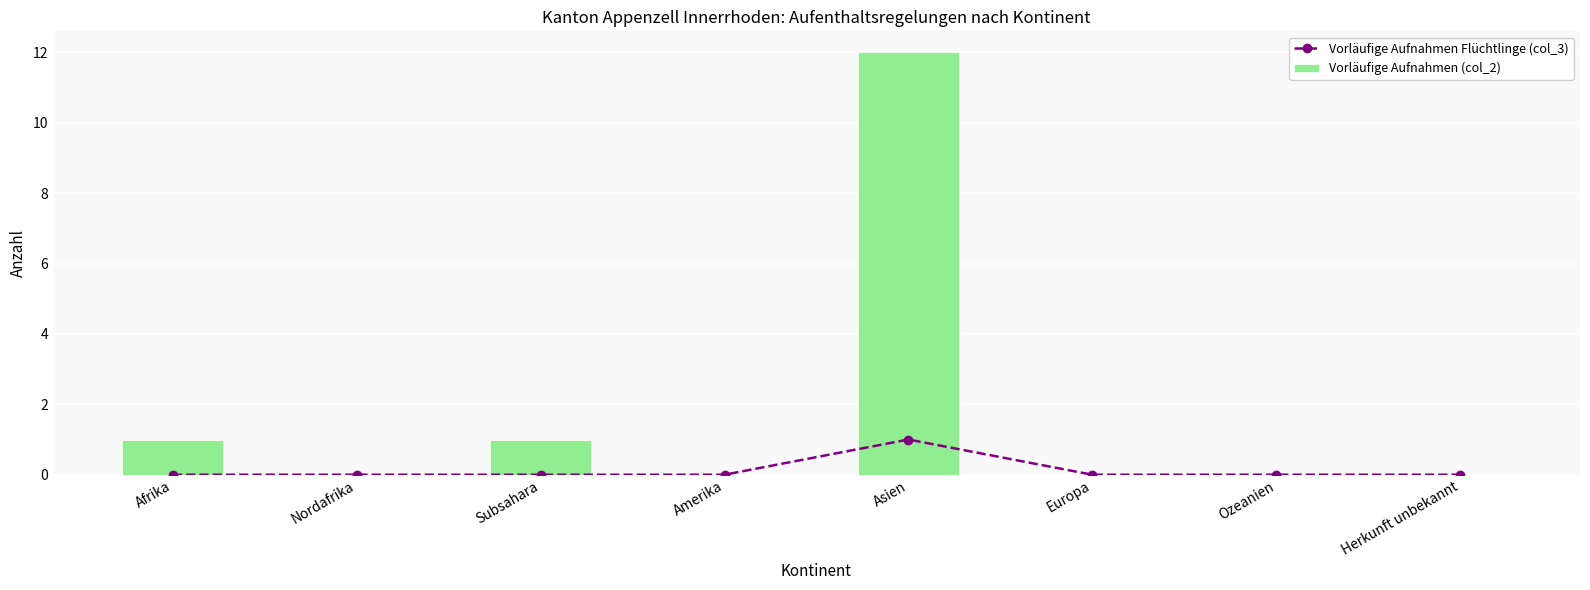

Reading right to left, transcribe all the data shown in this chart.

Vorläufige Aufnahmen Flüchtlinge (col_3): 0	0	0	1	0	0	0	0
Vorläufige Aufnahmen (col_2): 0	0	0	12	0	1	0	1